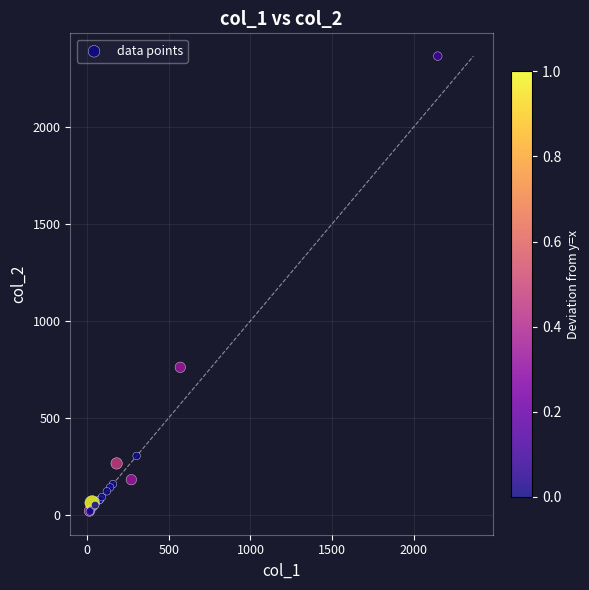

What Y value in the scatter plot is closest to 1191?

760.0